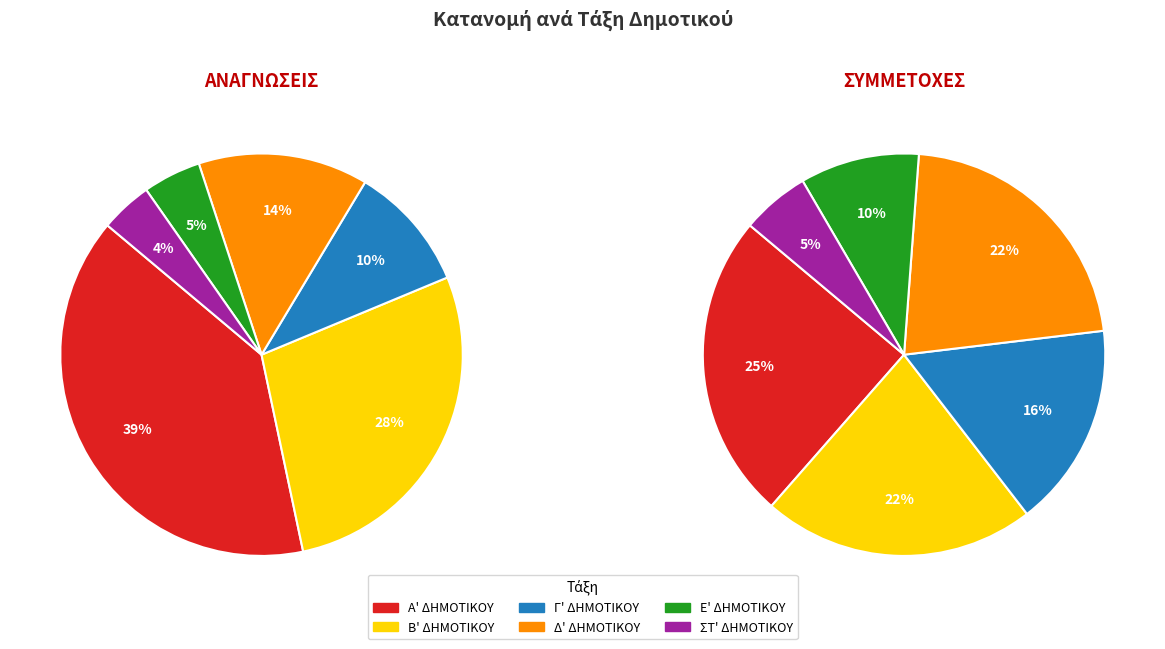

How many segments does this pie chart have?

6